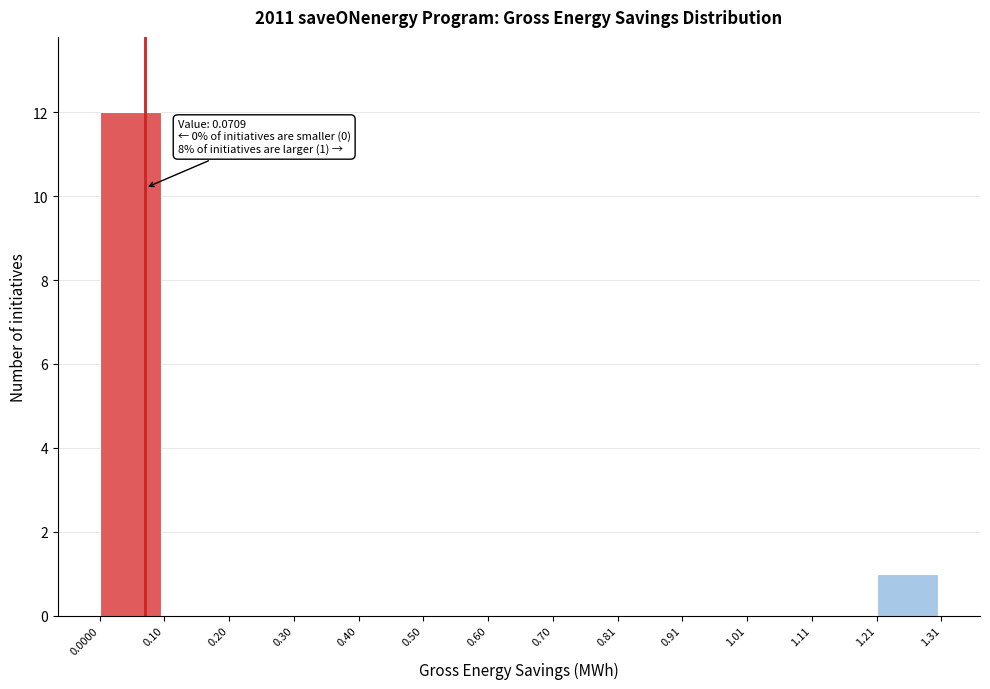

Which range on the x-axis has the tallest bar?

0.0000 to 0.10